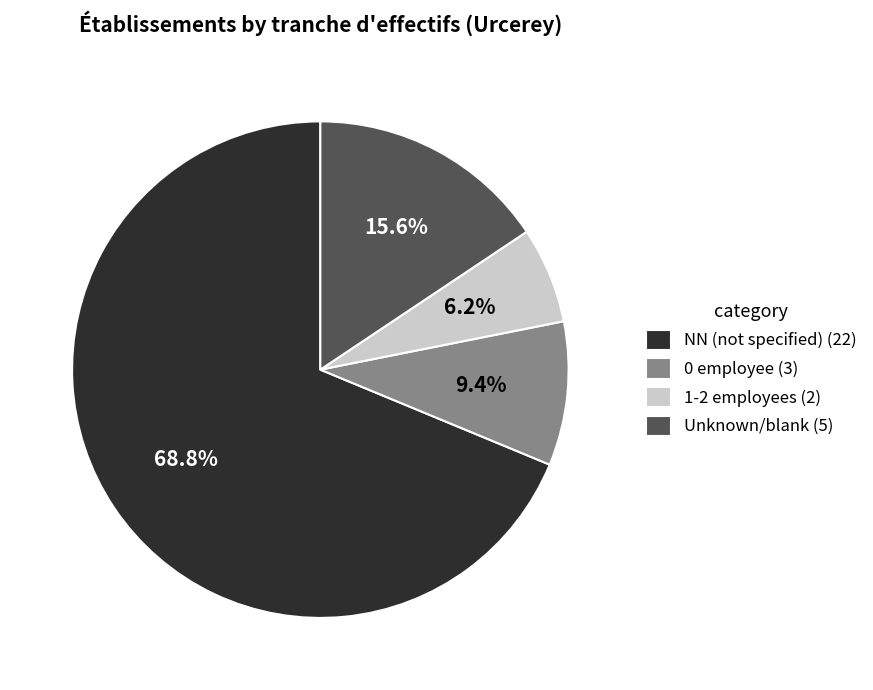

Do NN (not specified) (22) and 0 employee (3) together represent more than half of the pie?

Yes